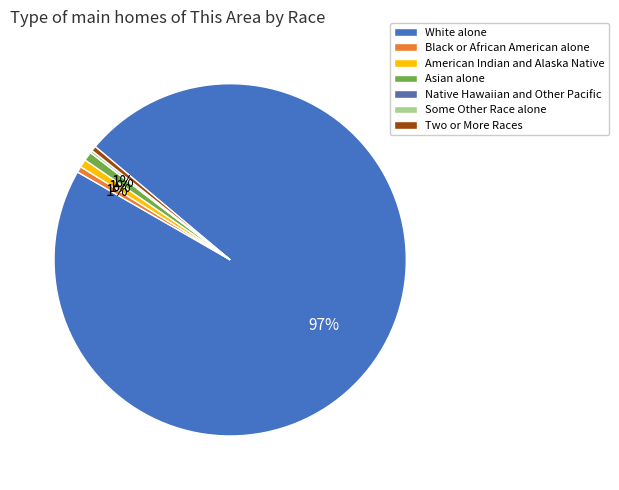

Is the sum of Native Hawaiian and Other Pacific and White alone greater than half?

Yes